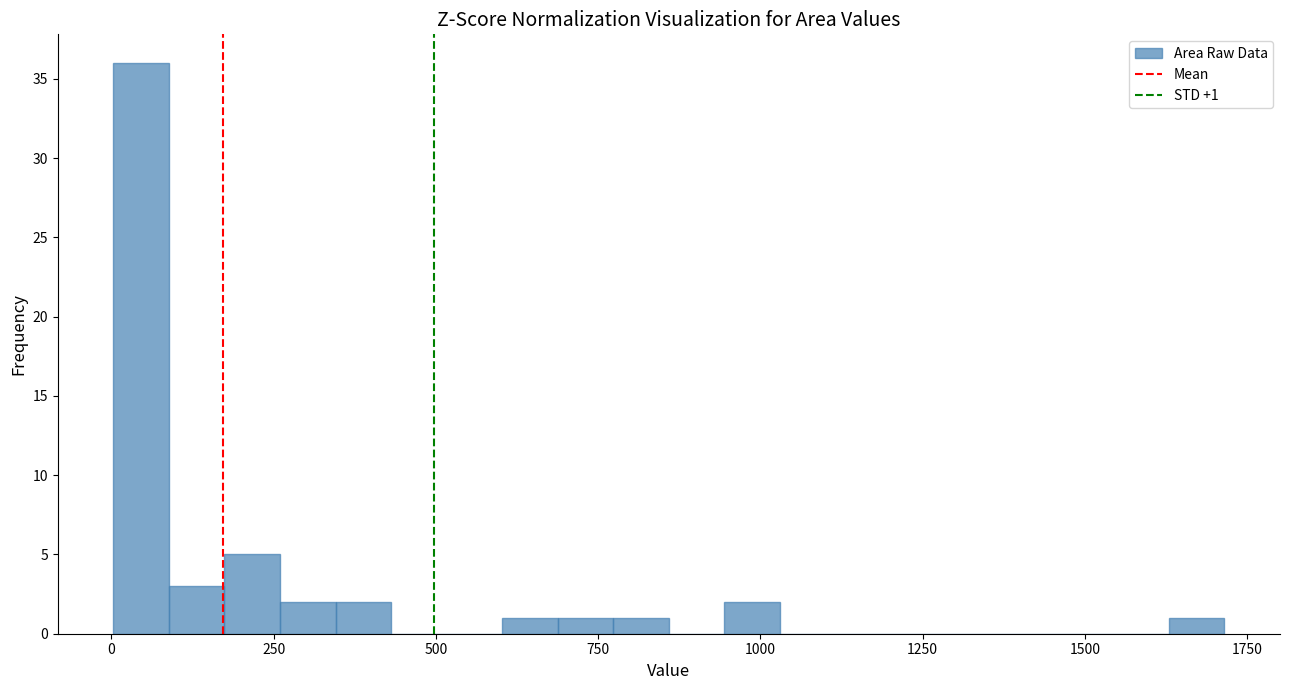

Read against the x-axis, roughly where is the centre of the tallest bar?

50